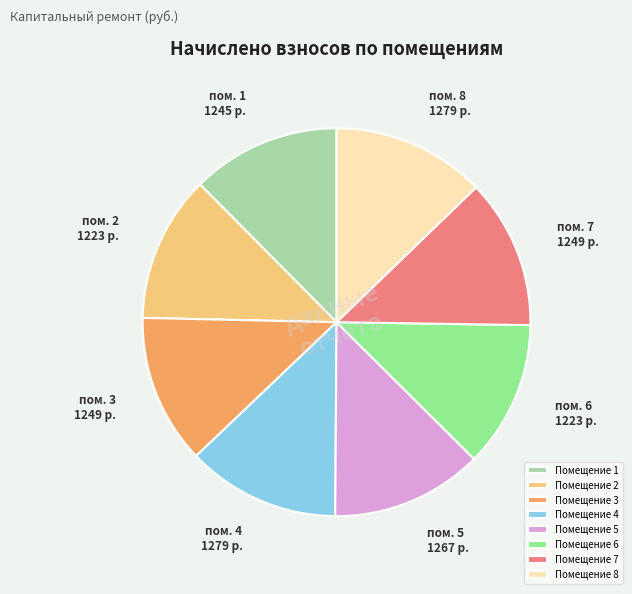

Is there a majority slice in this chart?

No